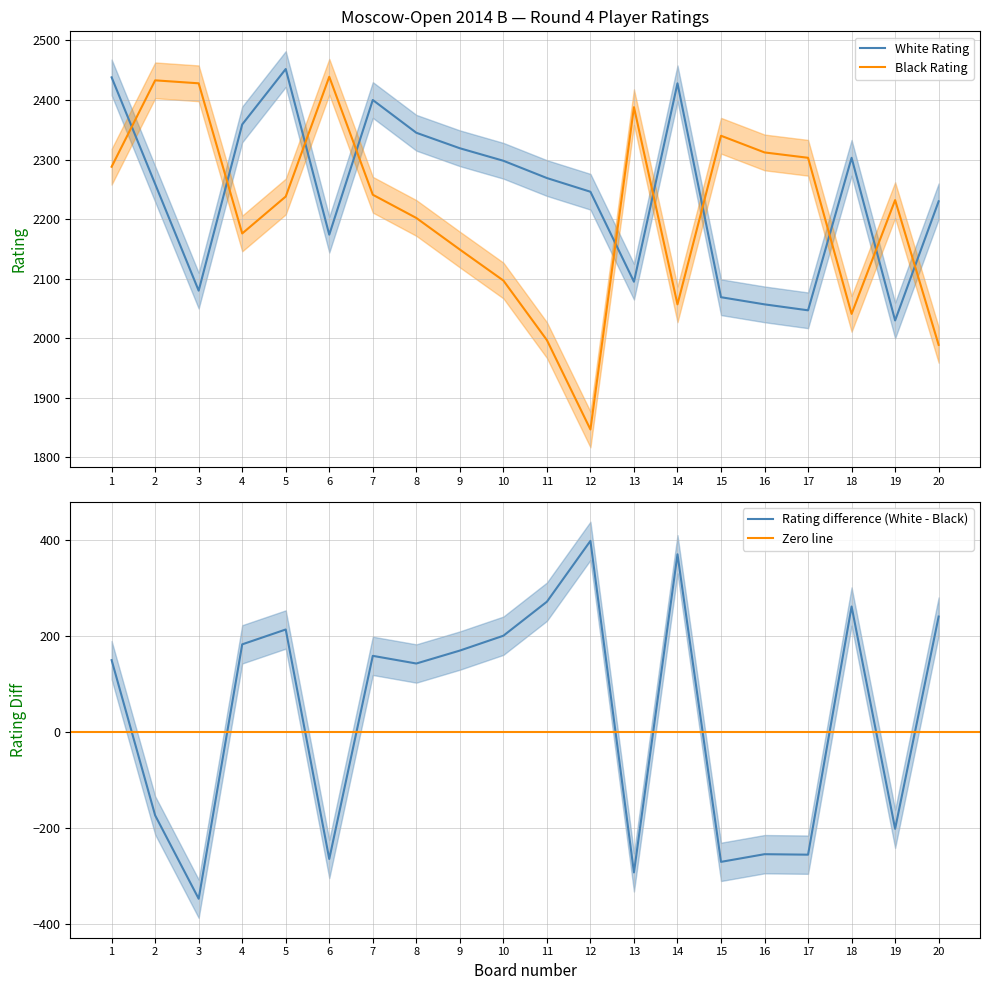

Read the White Rating value at 17.

2047